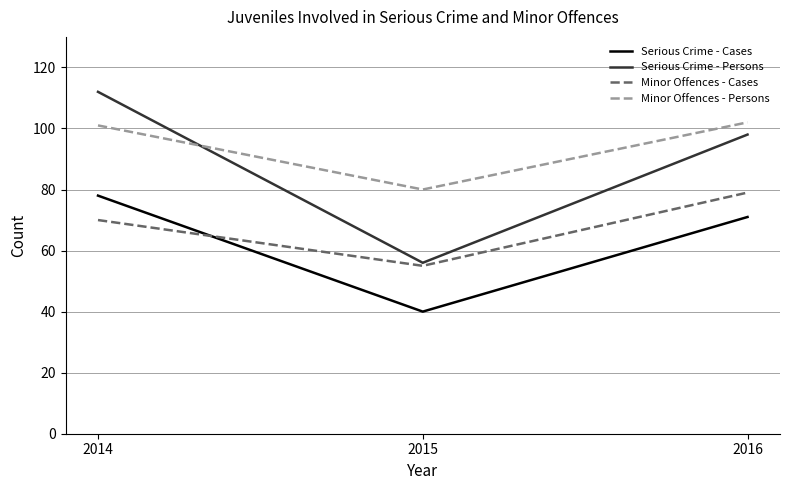

Is the value of Minor Offences - Cases at 2015 greater than the value of Minor Offences - Persons at 2014?

No